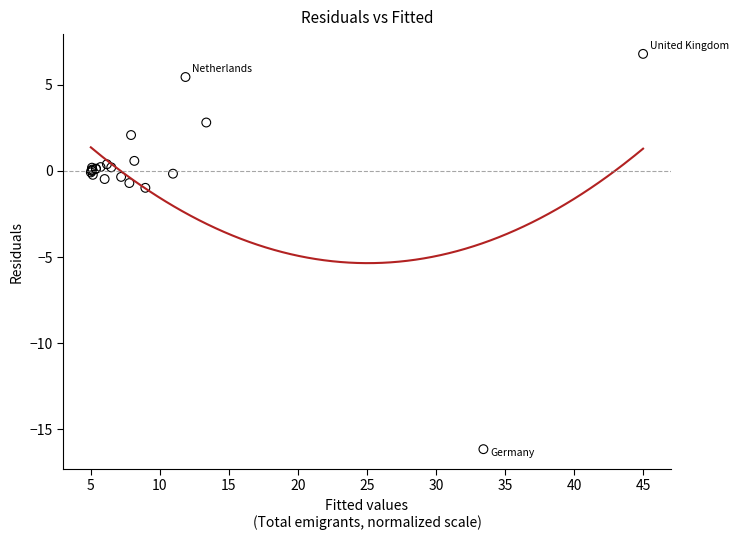

What Y value in the scatter plot is closest to -4?

-1.0